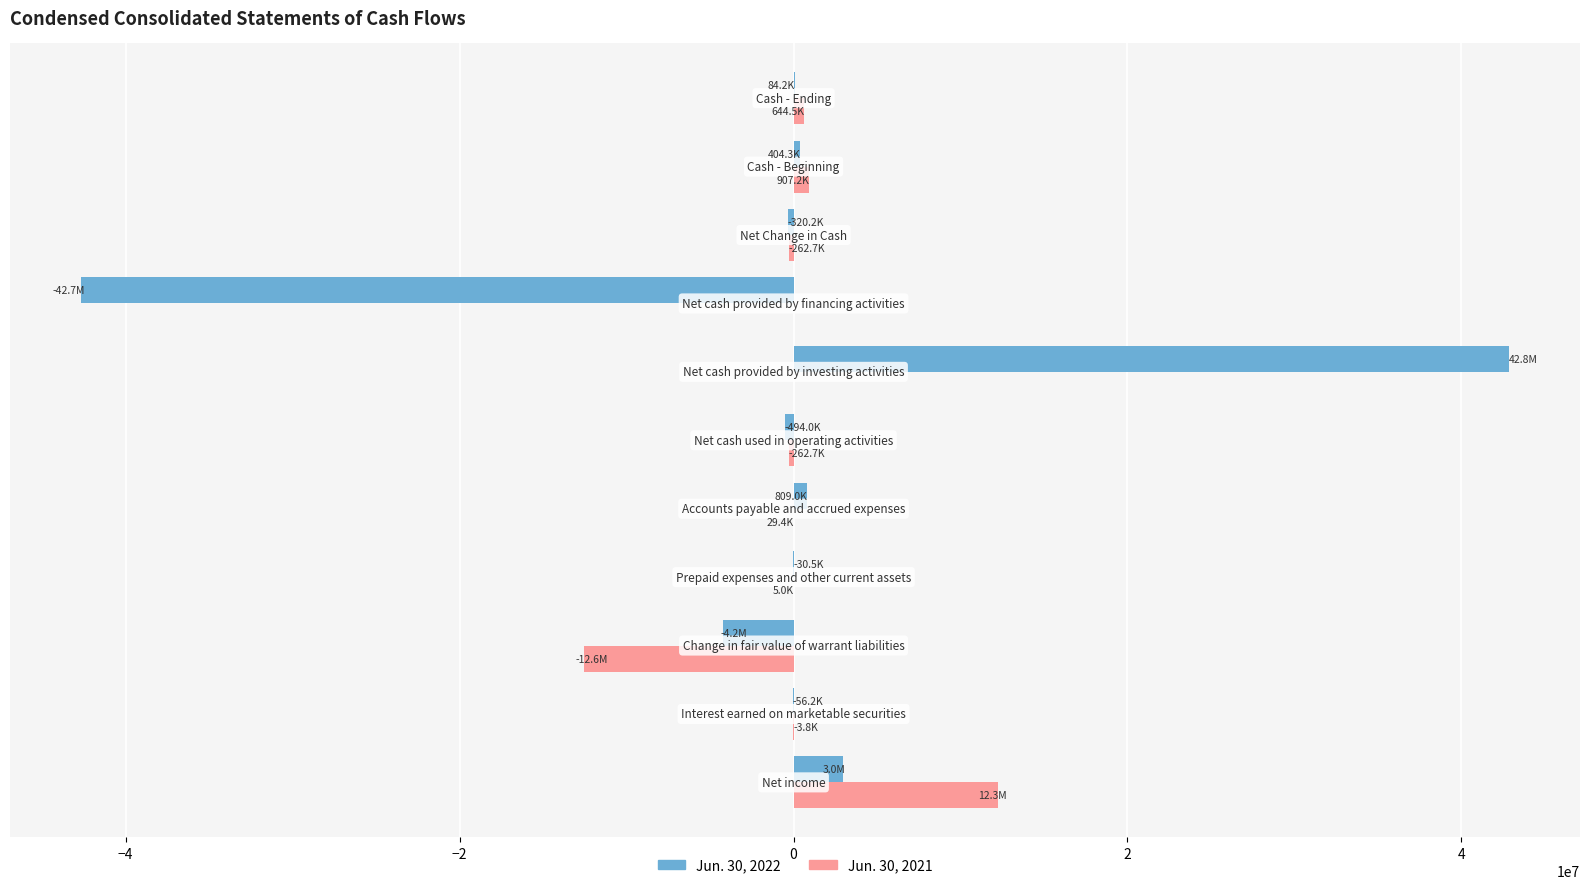

What is the greatest value displayed?

42825882